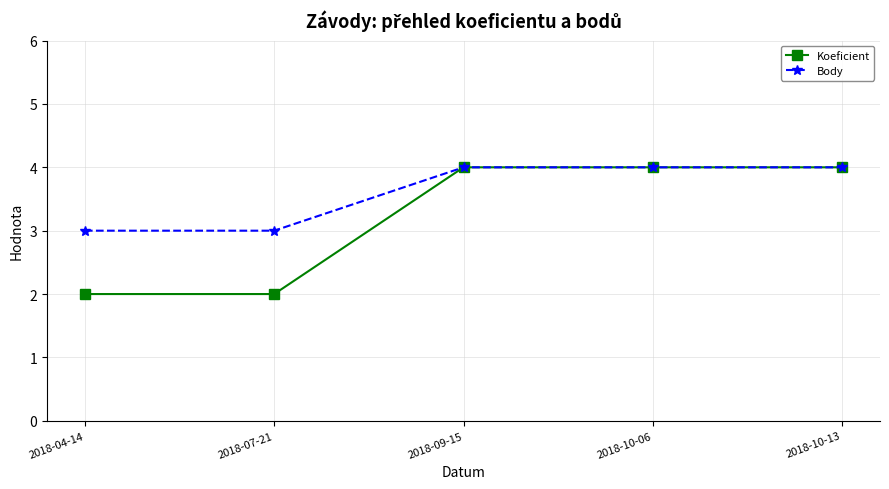

The value of Koeficient at 2018-07-21 is 2. True or false?

True